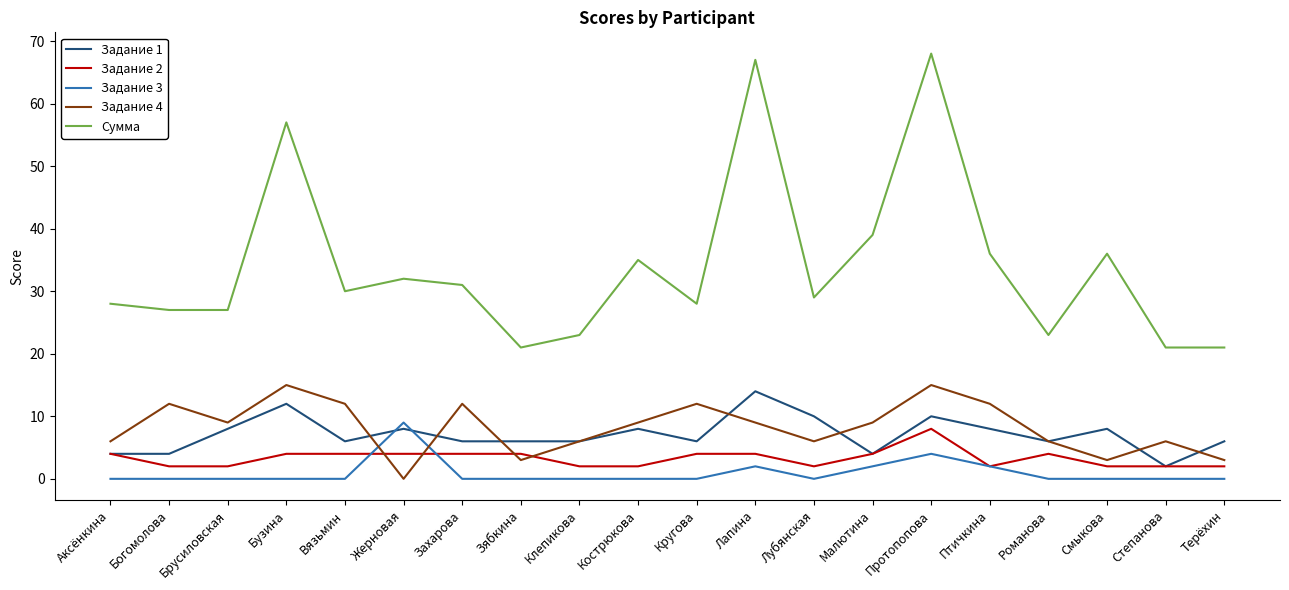

What is the difference between the second highest and minimum values in the Задание 3 series?

4